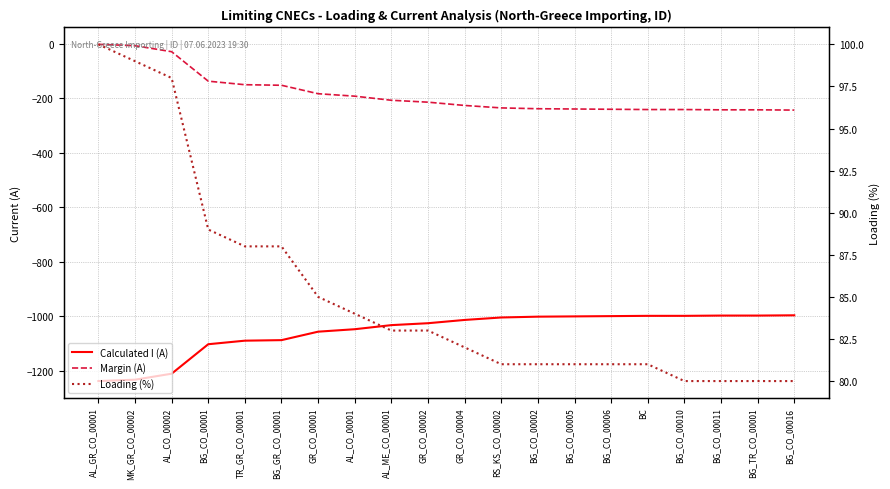

Between AL_CO_00002 and BG_CO_00016, which series saw the biggest shift?

Calculated I (A)